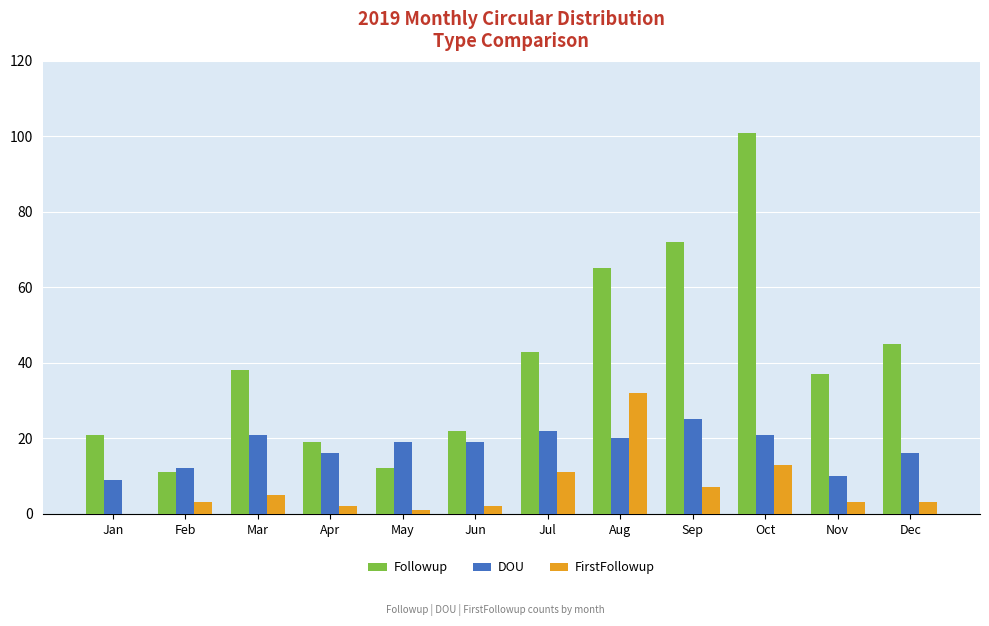

The value of FirstFollowup at Aug is 49. True or false?

False